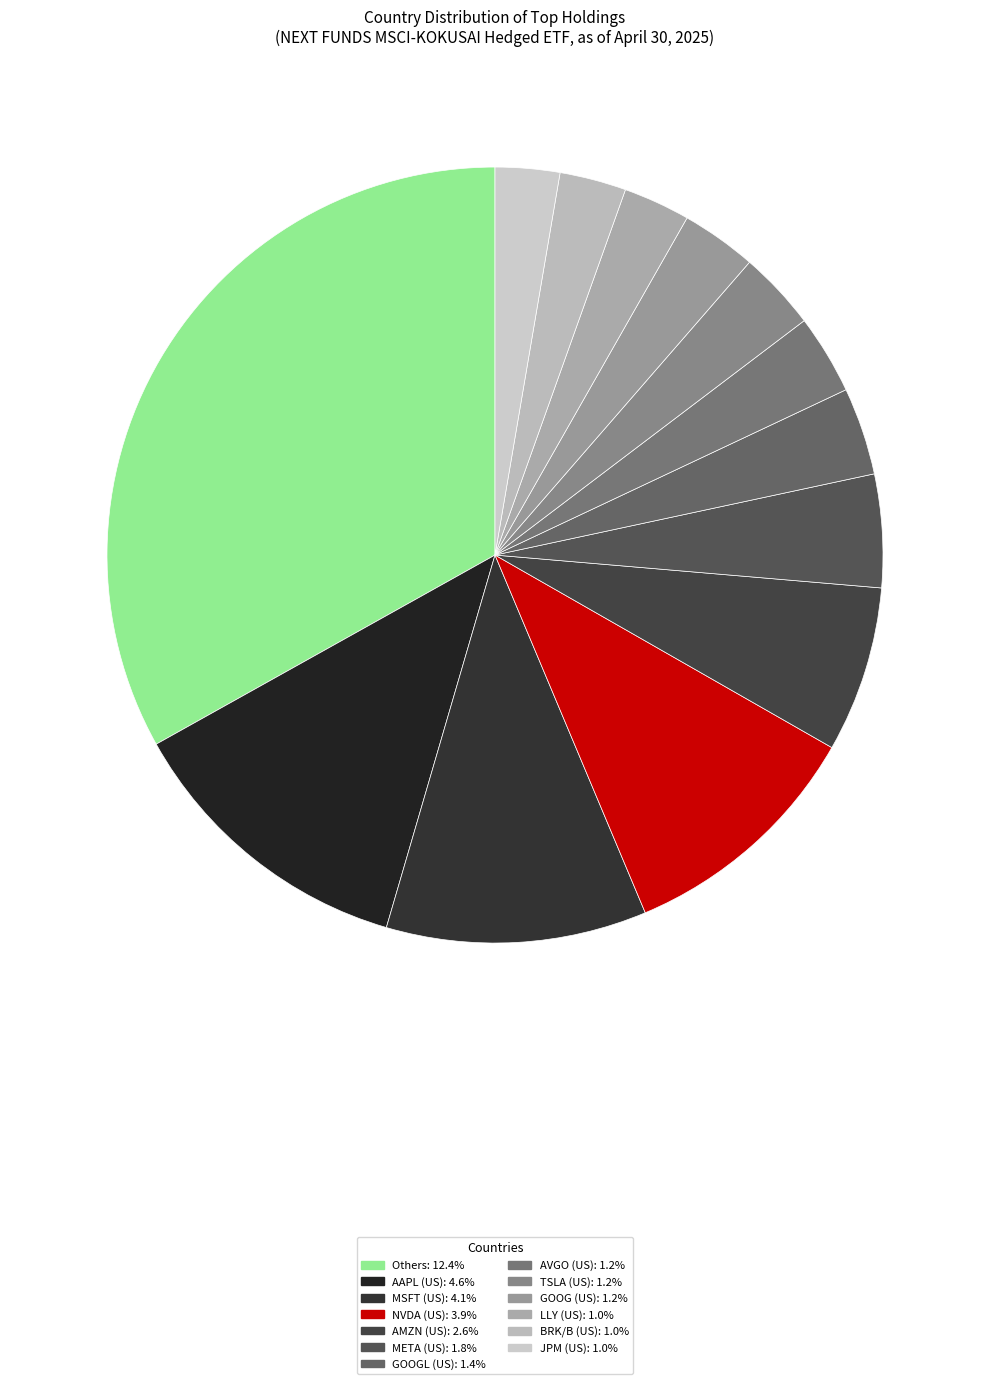

Does any single category account for the majority?

No